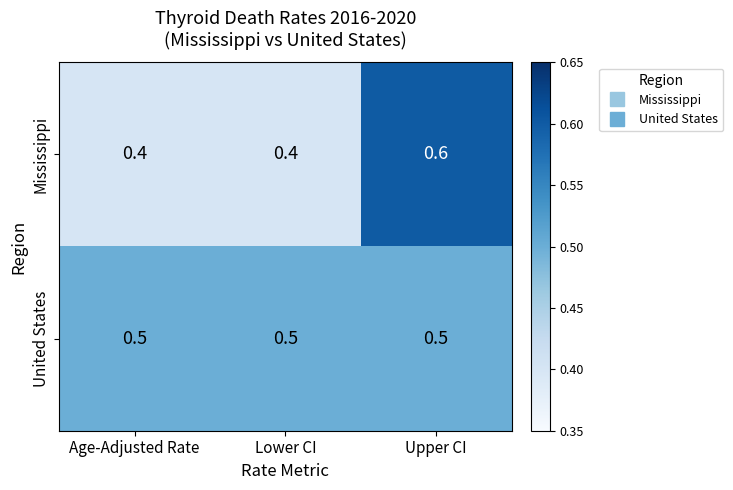

Reading right to left, what are all the values shown in this chart?

Mississippi: Upper CI=0.6	Lower CI=0.4	Age-Adjusted Rate=0.4
United States: Upper CI=0.5	Lower CI=0.5	Age-Adjusted Rate=0.5